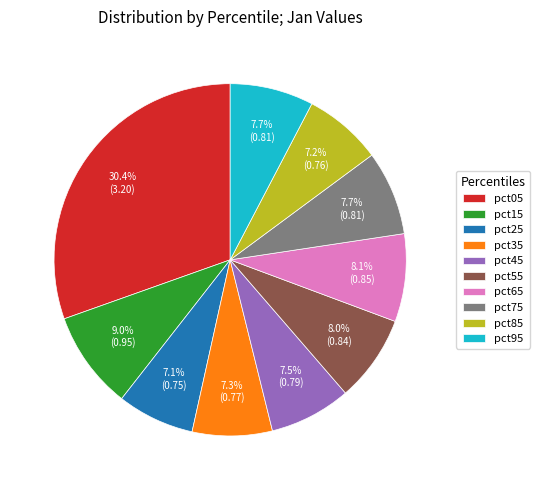

The pct05 slice represents 30% of the pie. True or false?

True